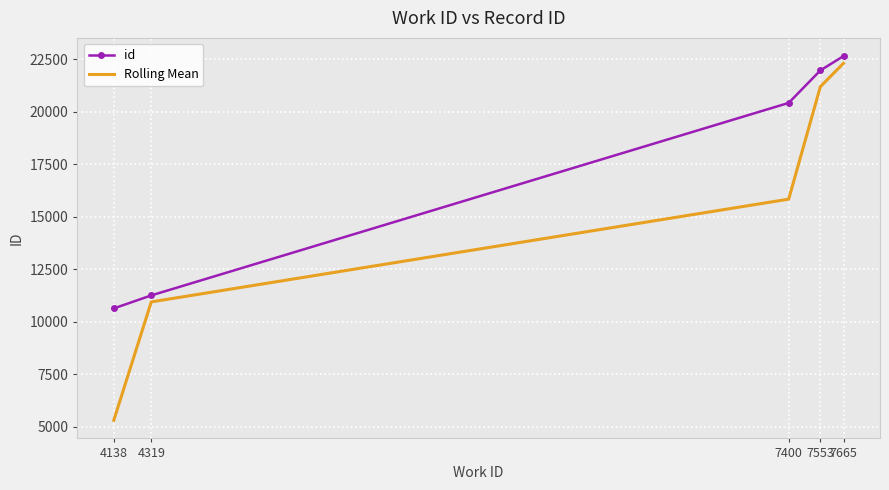

At which label is id closest to 16638?

7400